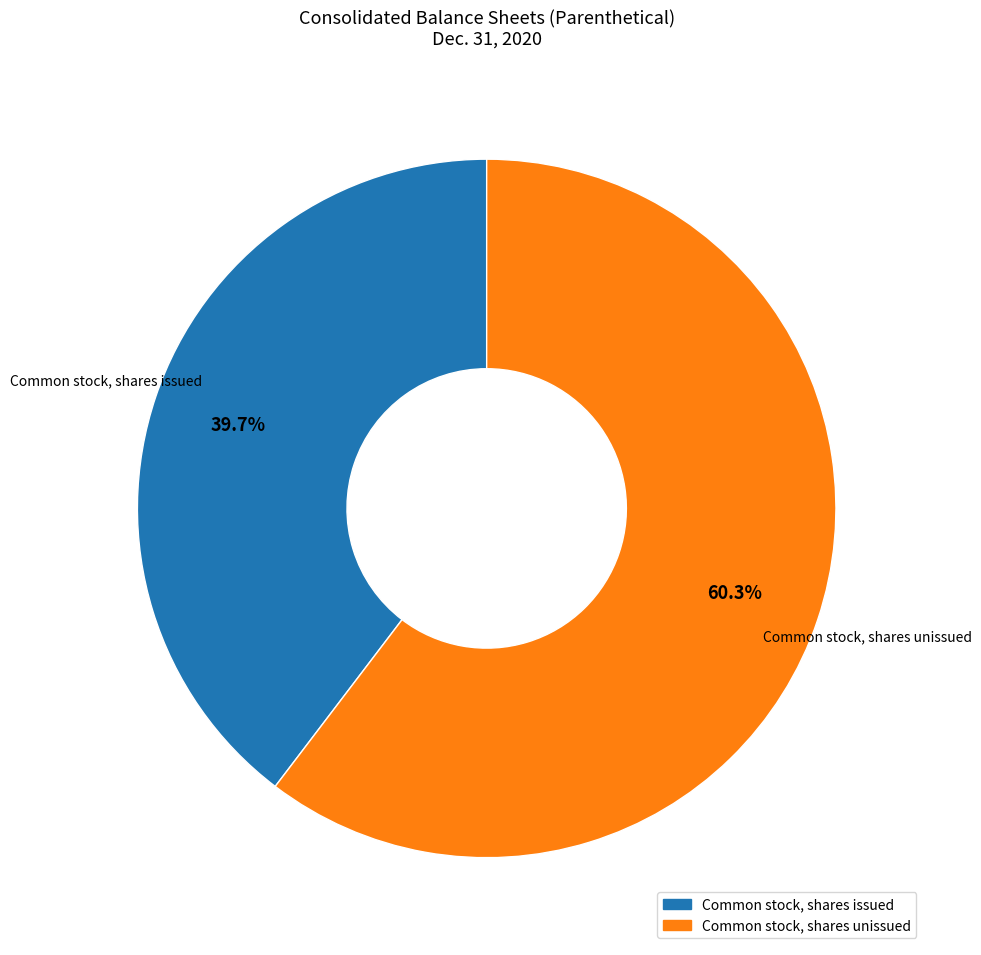

How many slices are in this pie chart?

2